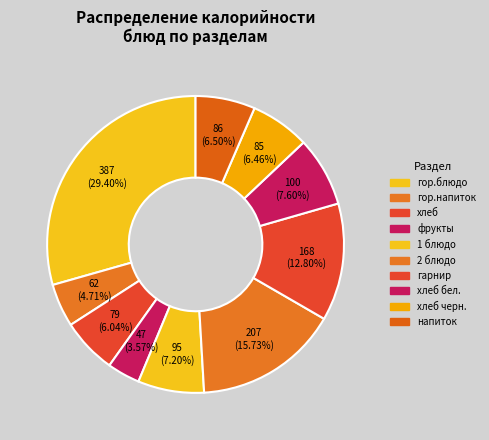

Which category has the smallest portion of the pie?

фрукты